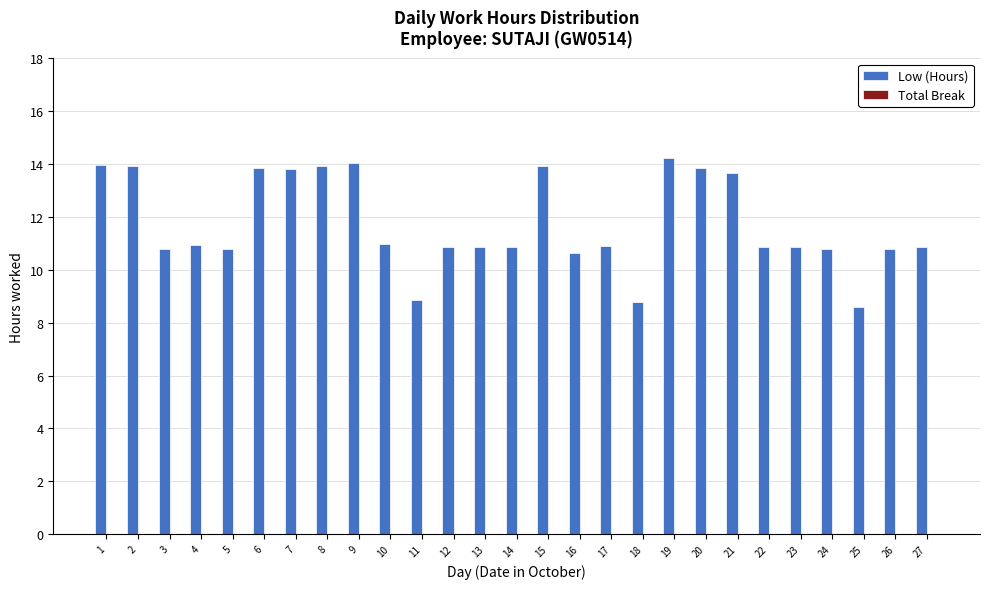

The chart shows a value of 16.0 at 24. True or false?

False